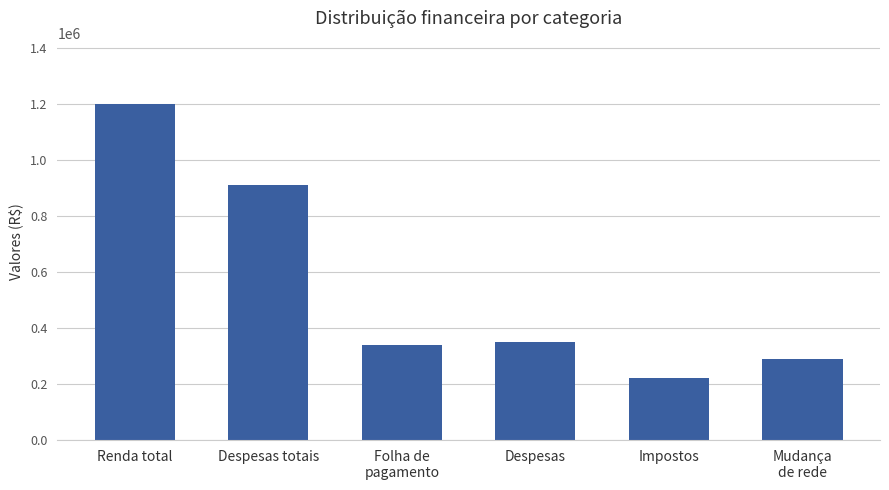

The chart shows a value of 322898 at Impostos. True or false?

False